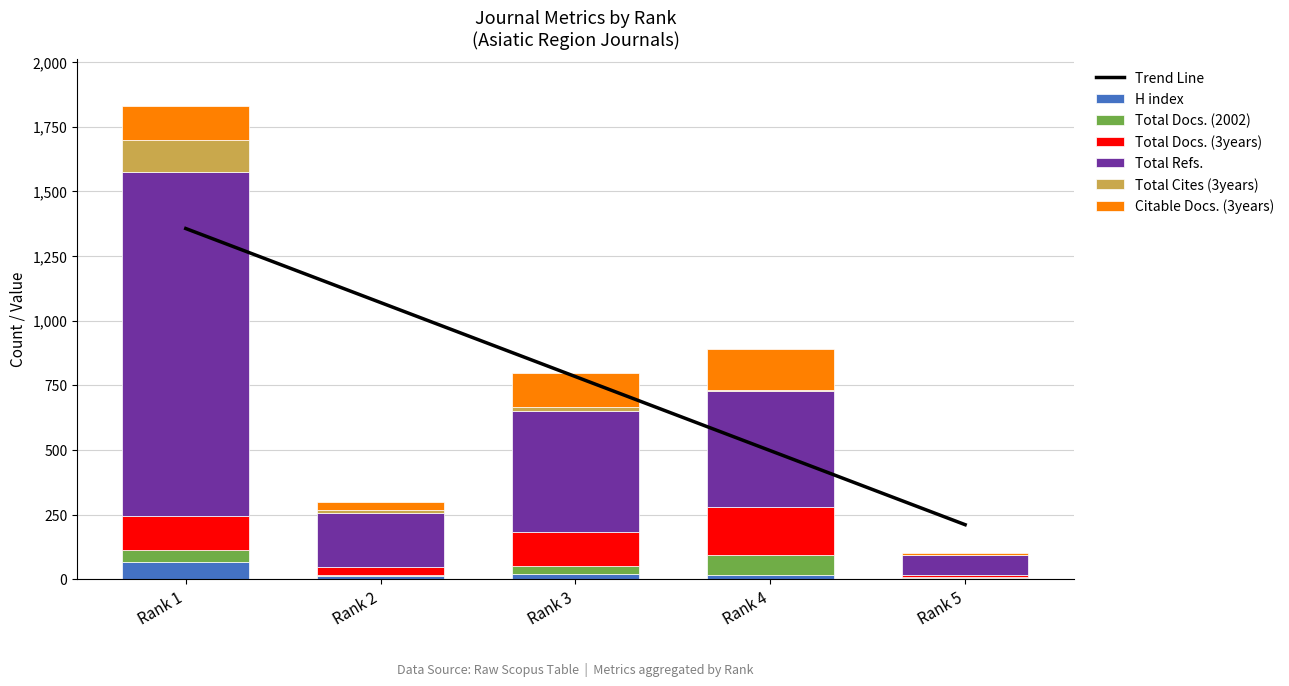

At which category does the chart reach its minimum across all series?

Rank 5